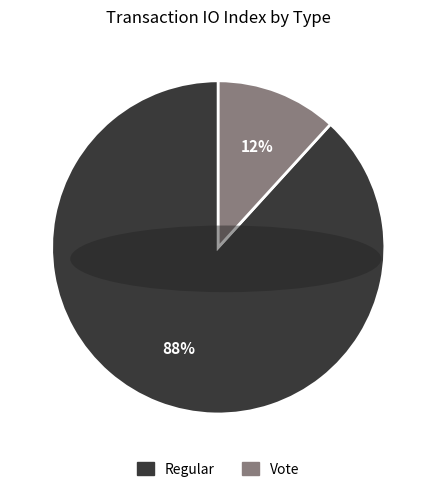

Between Regular and Vote, which is larger?

Regular